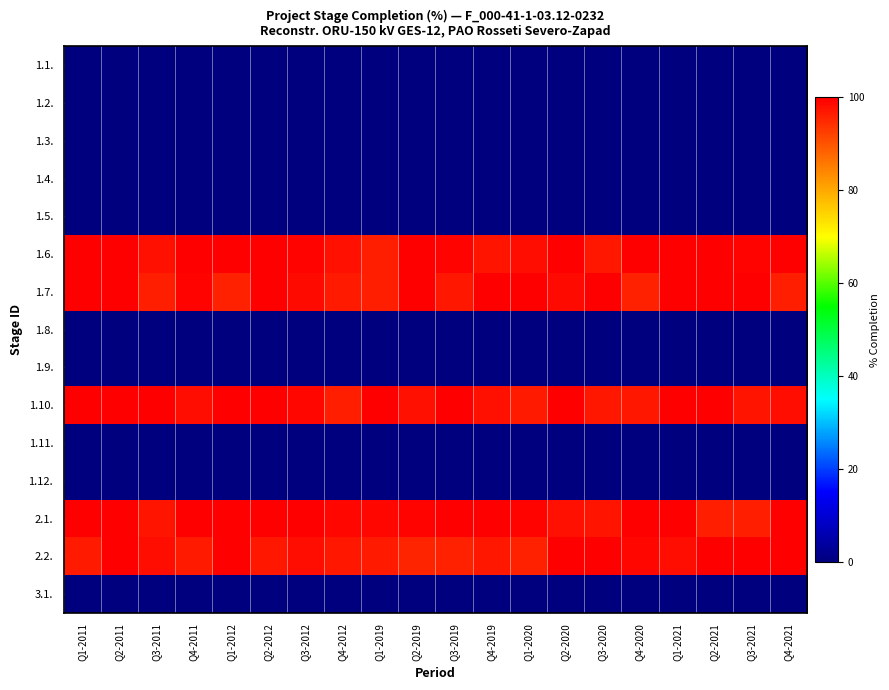

Which series has the widest spread of values?

2.2.